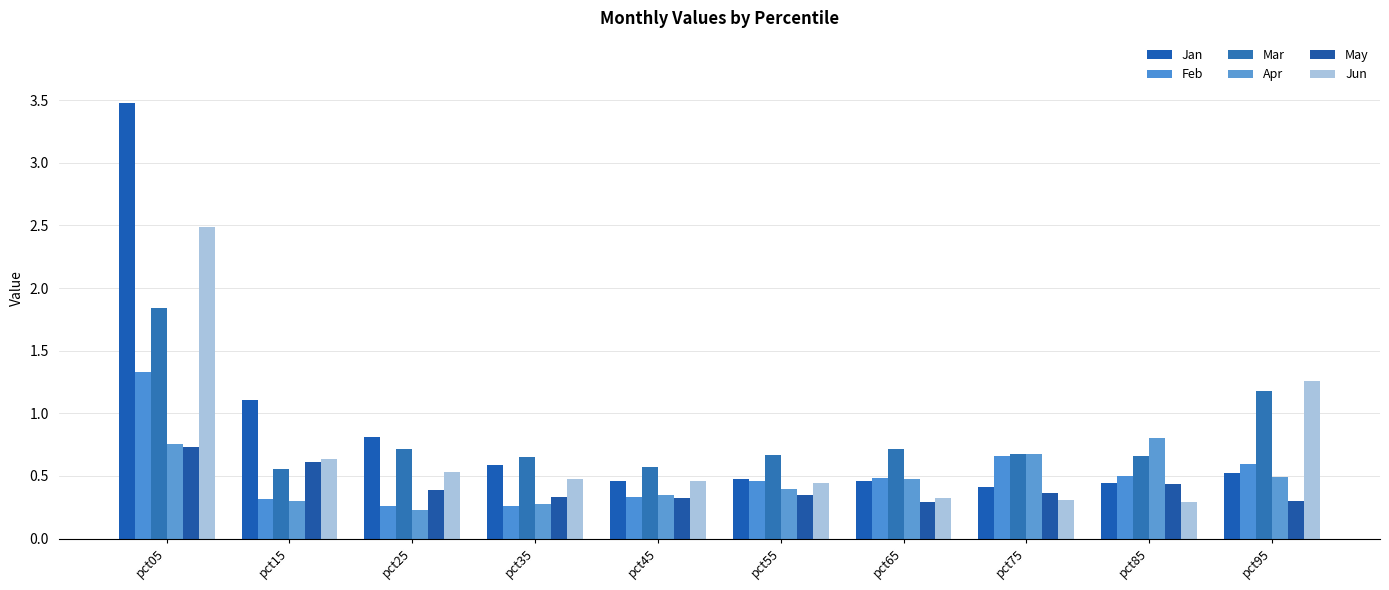

Reading left to right, list all the values displayed in this chart.

Jan: pct05=3.5	pct15=1.1	pct25=0.8	pct35=0.6	pct45=0.5	pct55=0.5	pct65=0.5	pct75=0.4	pct85=0.4	pct95=0.5
Feb: pct05=1.3	pct15=0.3	pct25=0.3	pct35=0.3	pct45=0.3	pct55=0.5	pct65=0.5	pct75=0.7	pct85=0.5	pct95=0.6
Mar: pct05=1.8	pct15=0.6	pct25=0.7	pct35=0.7	pct45=0.6	pct55=0.7	pct65=0.7	pct75=0.7	pct85=0.7	pct95=1.2
Apr: pct05=0.8	pct15=0.3	pct25=0.2	pct35=0.3	pct45=0.3	pct55=0.4	pct65=0.5	pct75=0.7	pct85=0.8	pct95=0.5
May: pct05=0.7	pct15=0.6	pct25=0.4	pct35=0.3	pct45=0.3	pct55=0.3	pct65=0.3	pct75=0.4	pct85=0.4	pct95=0.3
Jun: pct05=2.5	pct15=0.6	pct25=0.5	pct35=0.5	pct45=0.5	pct55=0.4	pct65=0.3	pct75=0.3	pct85=0.3	pct95=1.3